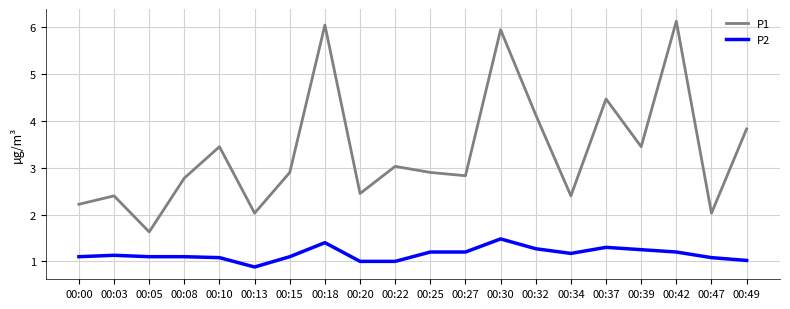

Is the value of P2 at 00:25 greater than the value of P1 at 00:10?

No